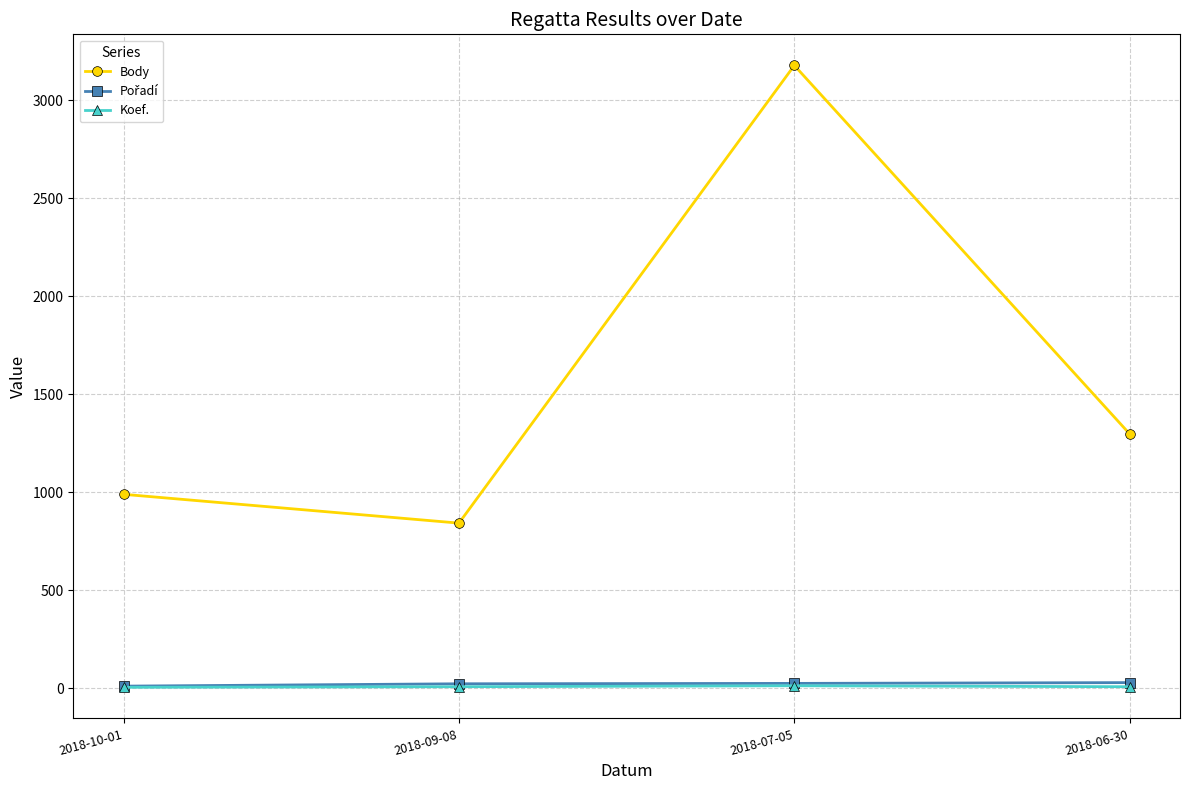

How many interior local peaks does the Body series have?

1